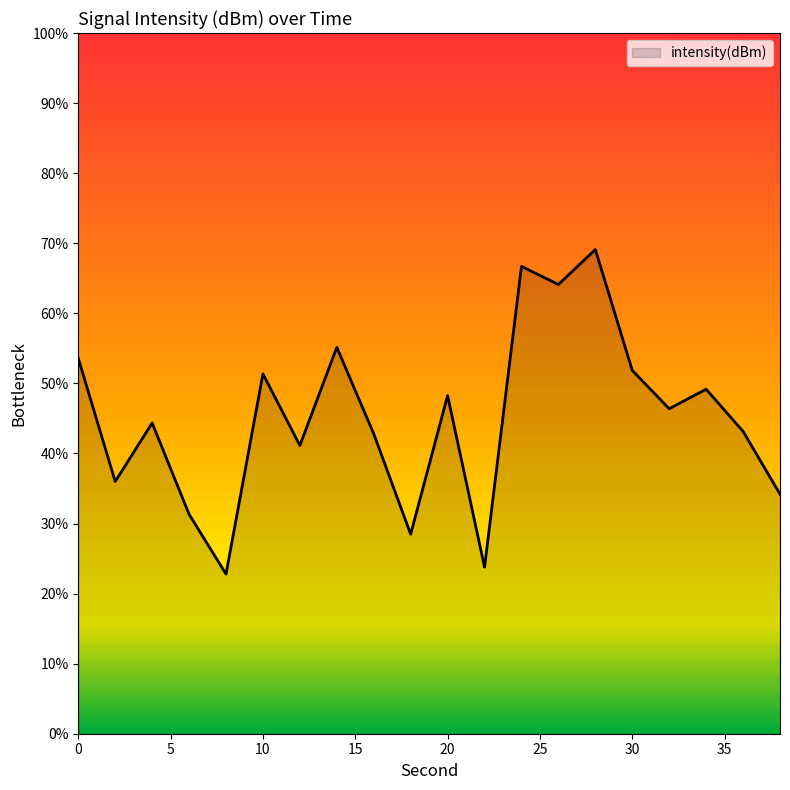

How many lines are shown in the chart?

1